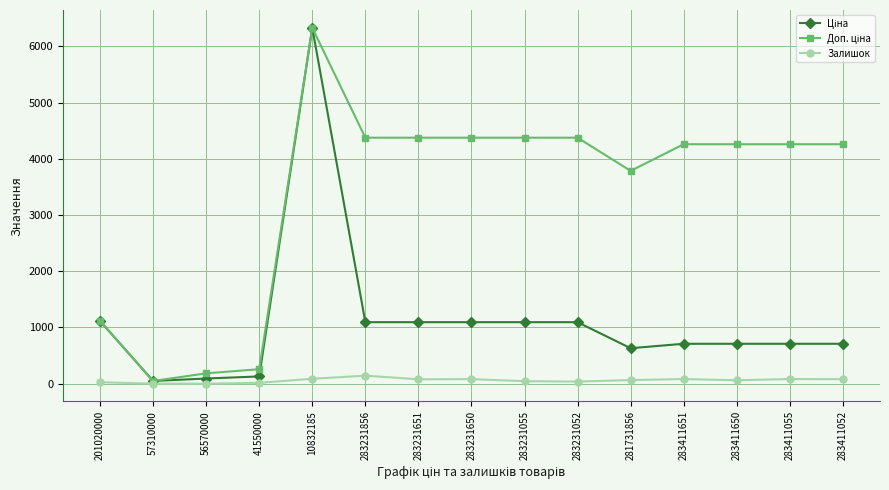

The Залишок series shows 26.0 at 201020000. True or false?

True